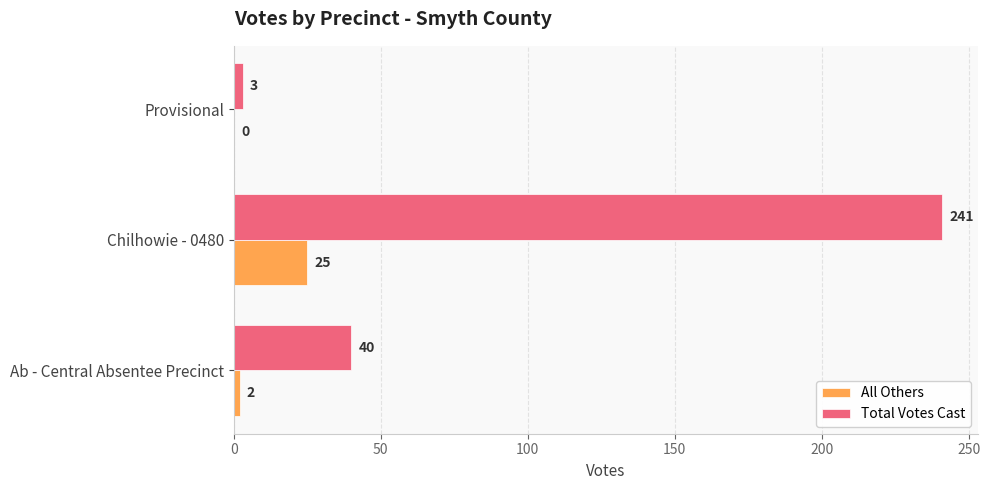

What is the maximum value for All Others?

25